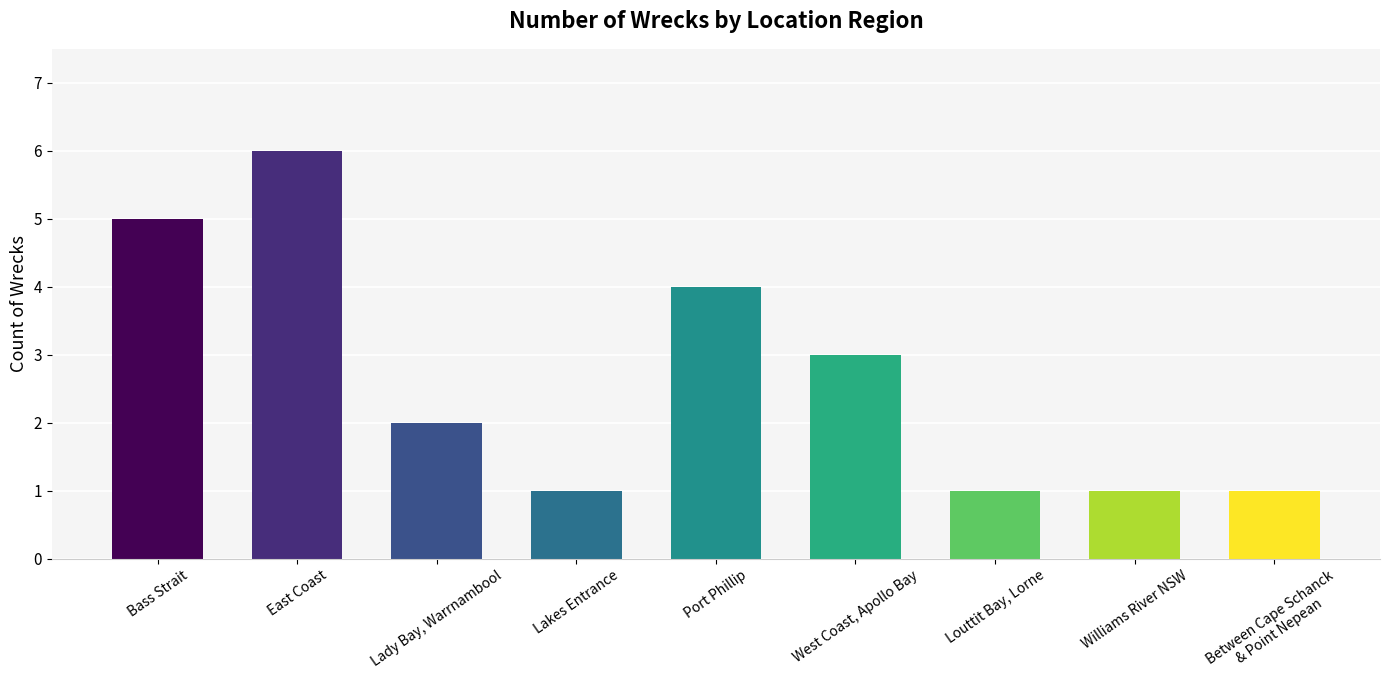

What is the difference between the maximum and minimum values?

5